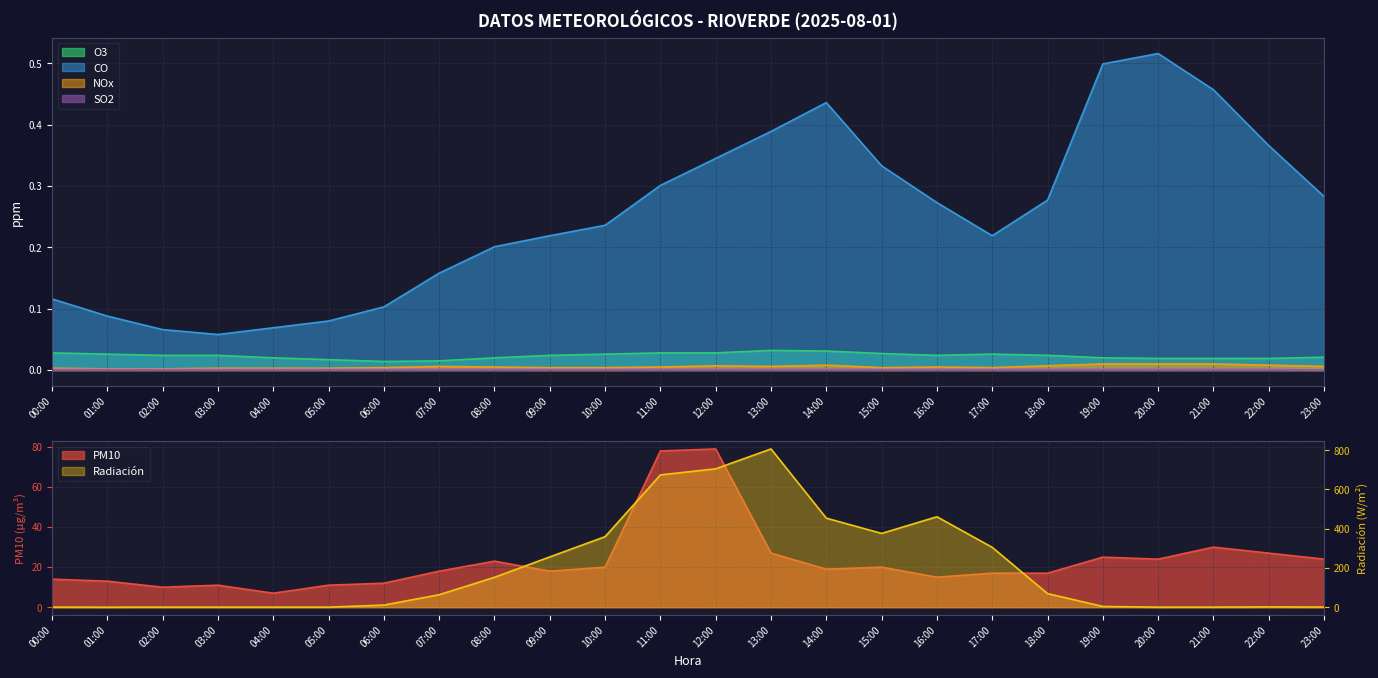

Rank the series at 17:00 from highest to lowest value.

Radiacion, PM10, CO, O3, NOx, SO2